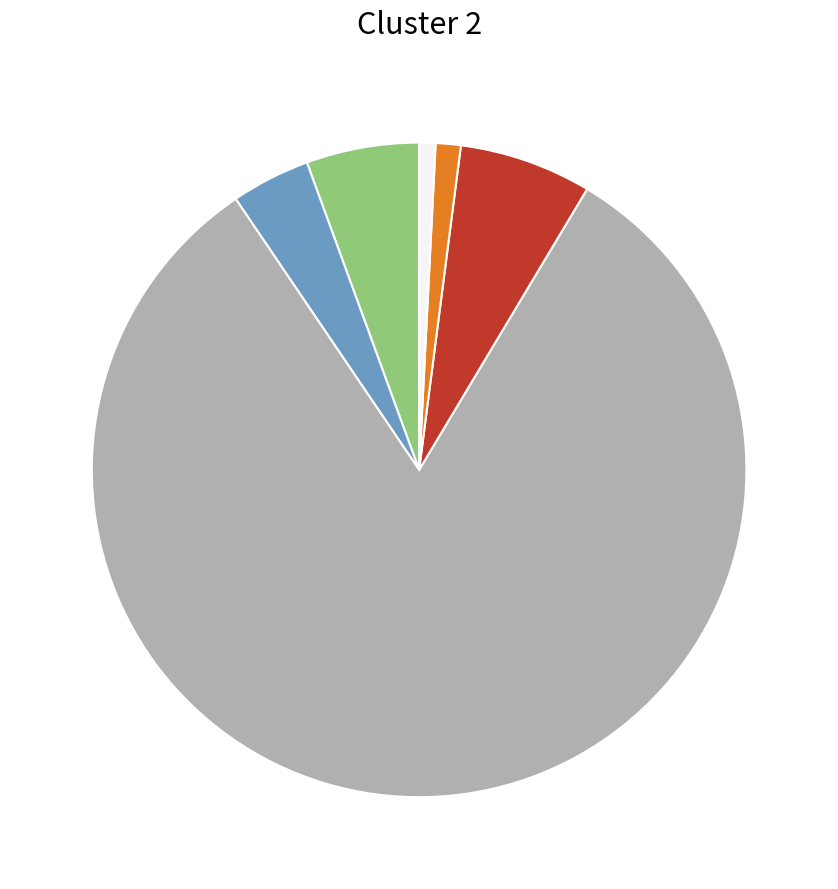

Does any single category account for the majority?

Yes